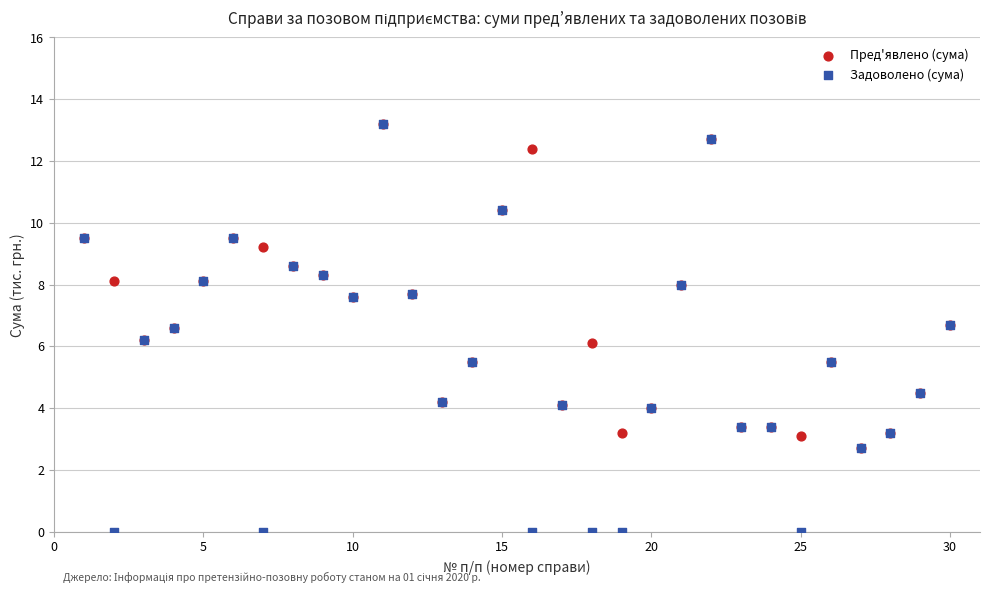

Which series has the largest Y range (max minus min)?

Задоволено (сума)